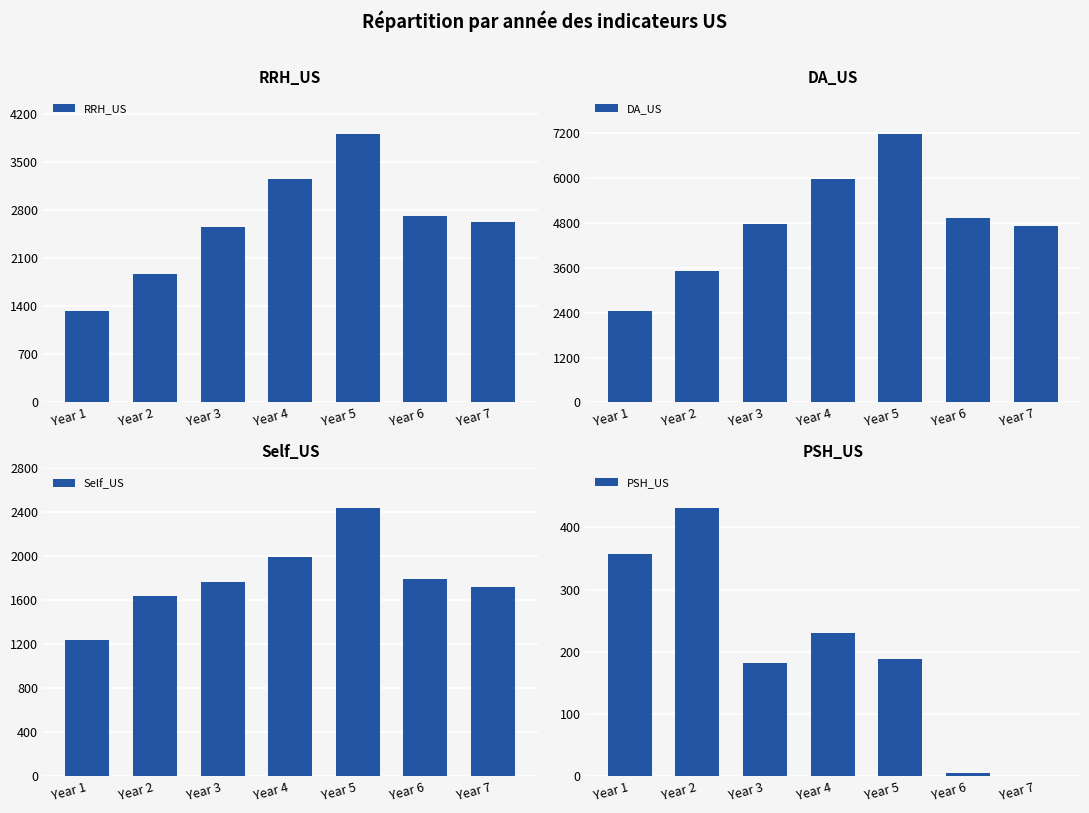

What are all the series names shown in the legend?

RRH_US, DA_US, Self_US, PSH_US